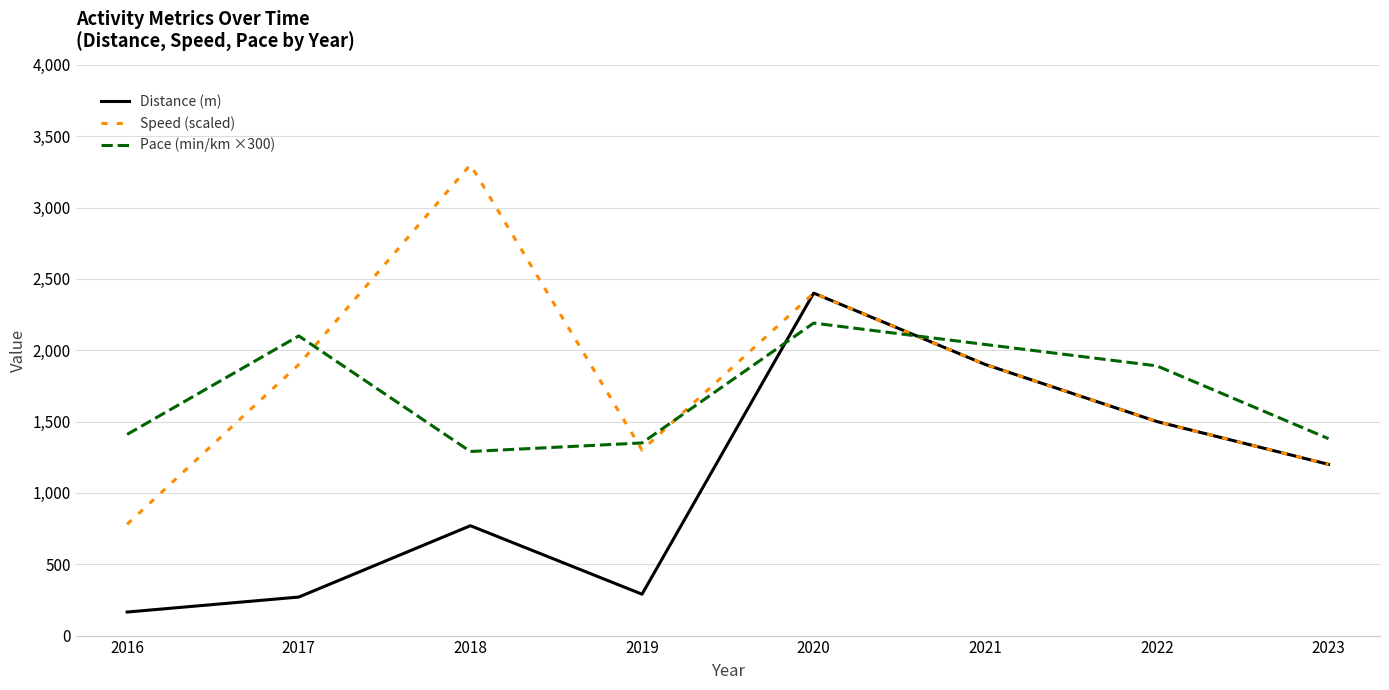

List the series in order of their peak value, highest first.

Speed (scaled), Distance (m), Pace (min/km ×300)